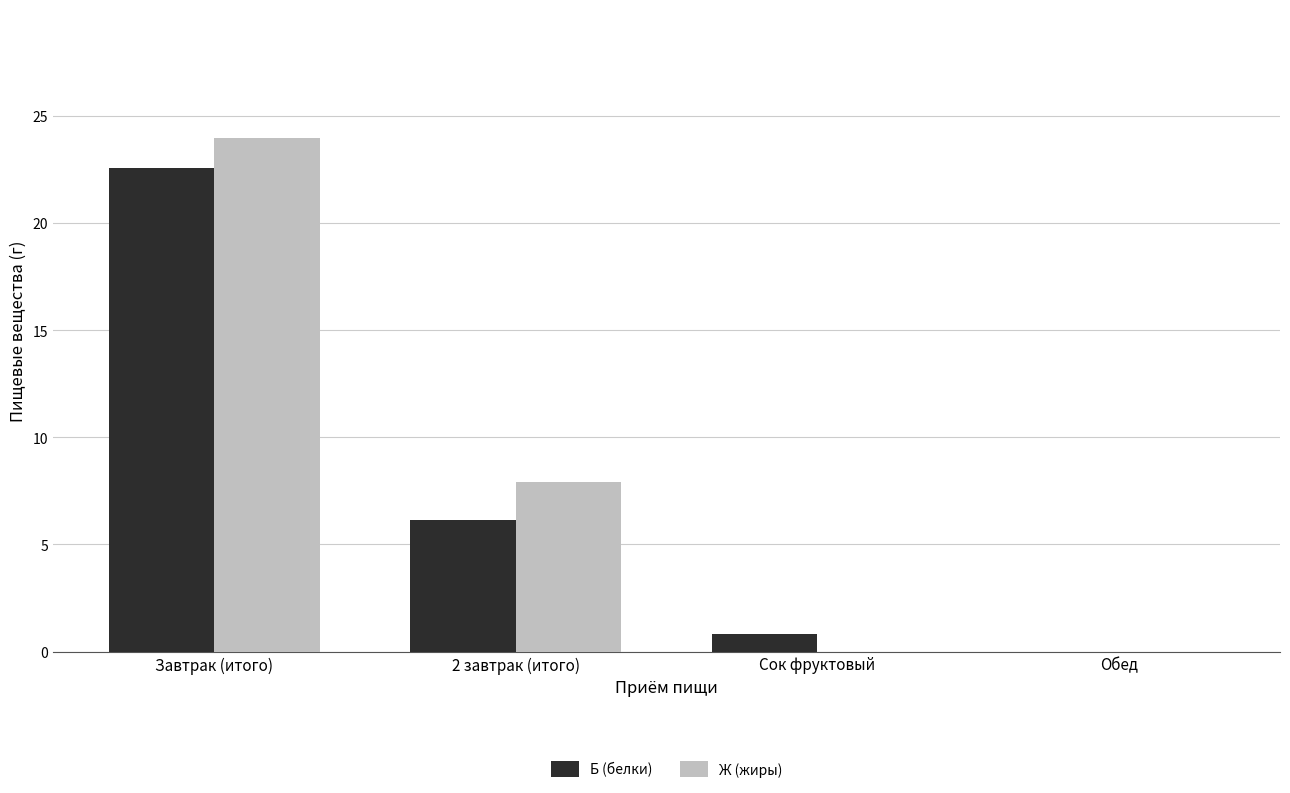

Which category has the highest value in the Ж (жиры) series?

Завтрак (итого)